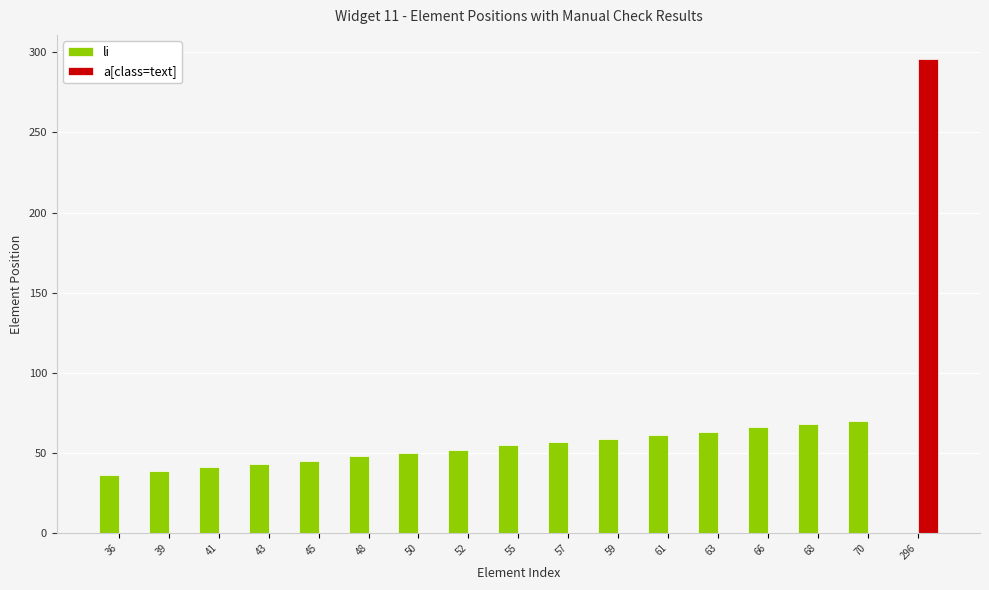

True or false: a[class=text] has a value of 0 at 66.

True